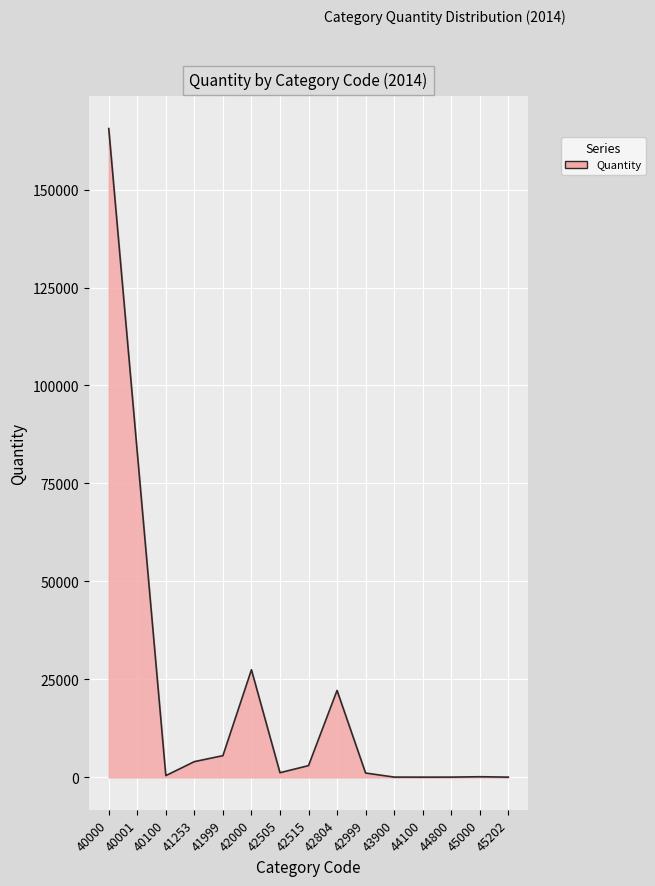

Does the chart display data point markers on the line(s)?

No